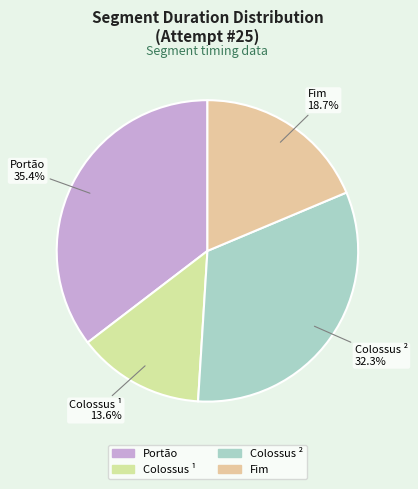

Is there a majority slice in this chart?

No